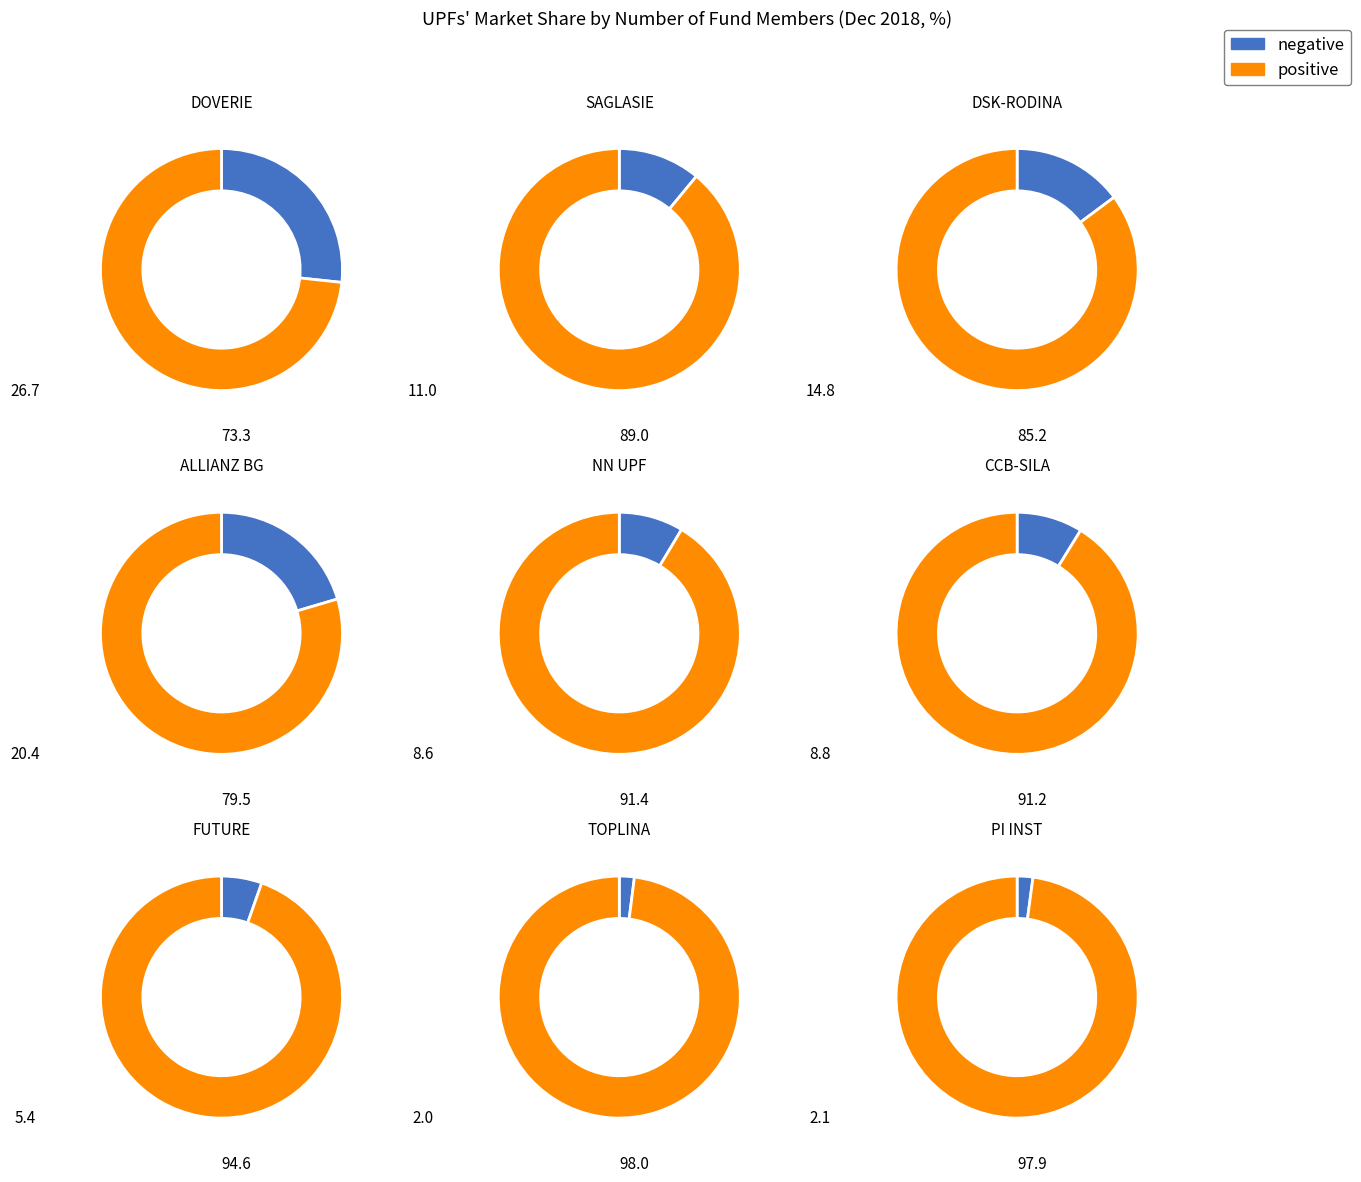

What percentage is the UPF - FUTURE slice, to the nearest percent?

5%